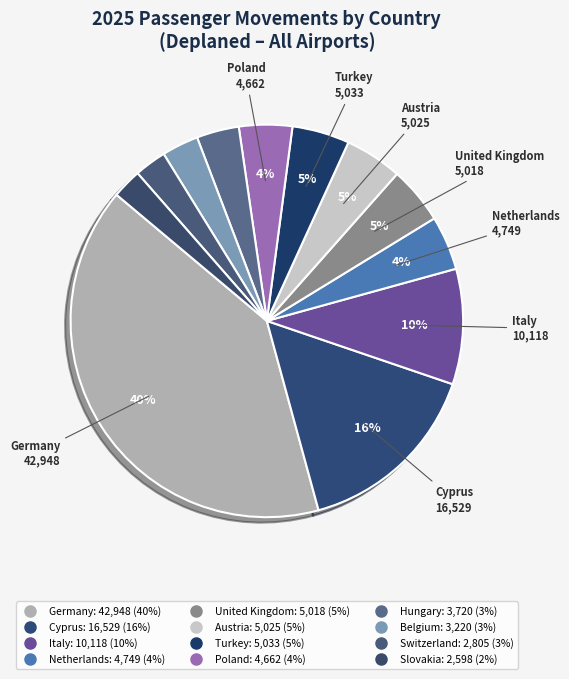

To the nearest percent, what is the difference between the largest and smallest slice percentages?

38%